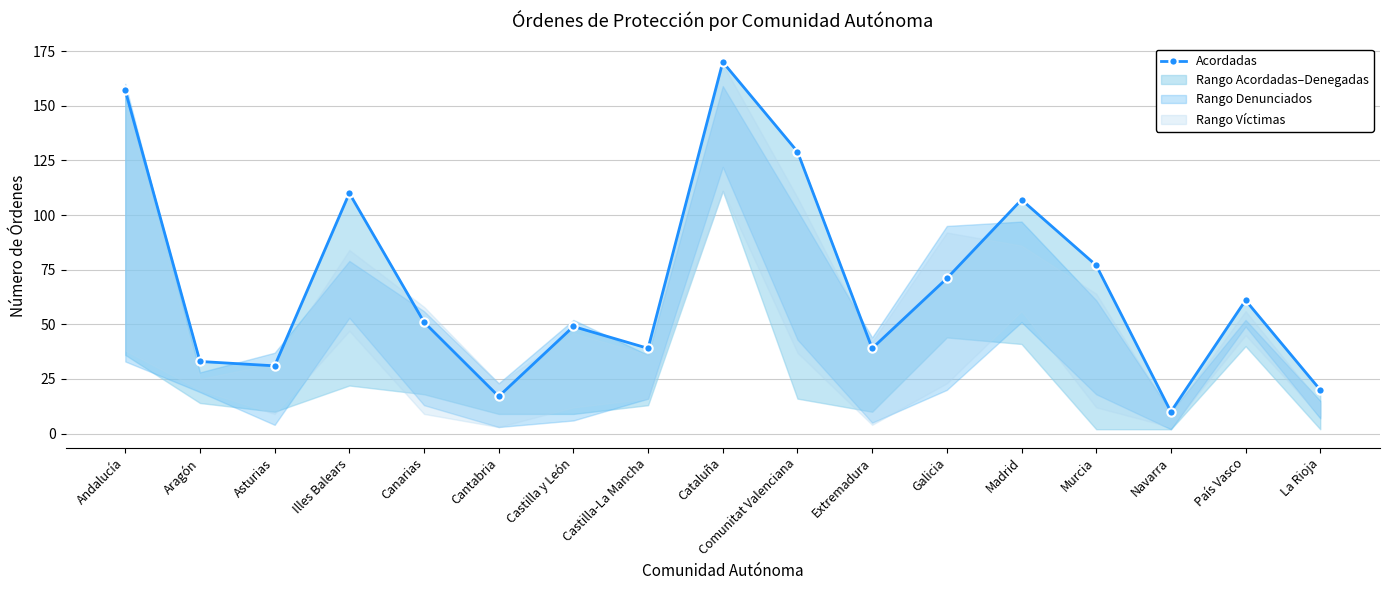

What is the value of the 17th point from the left?

20